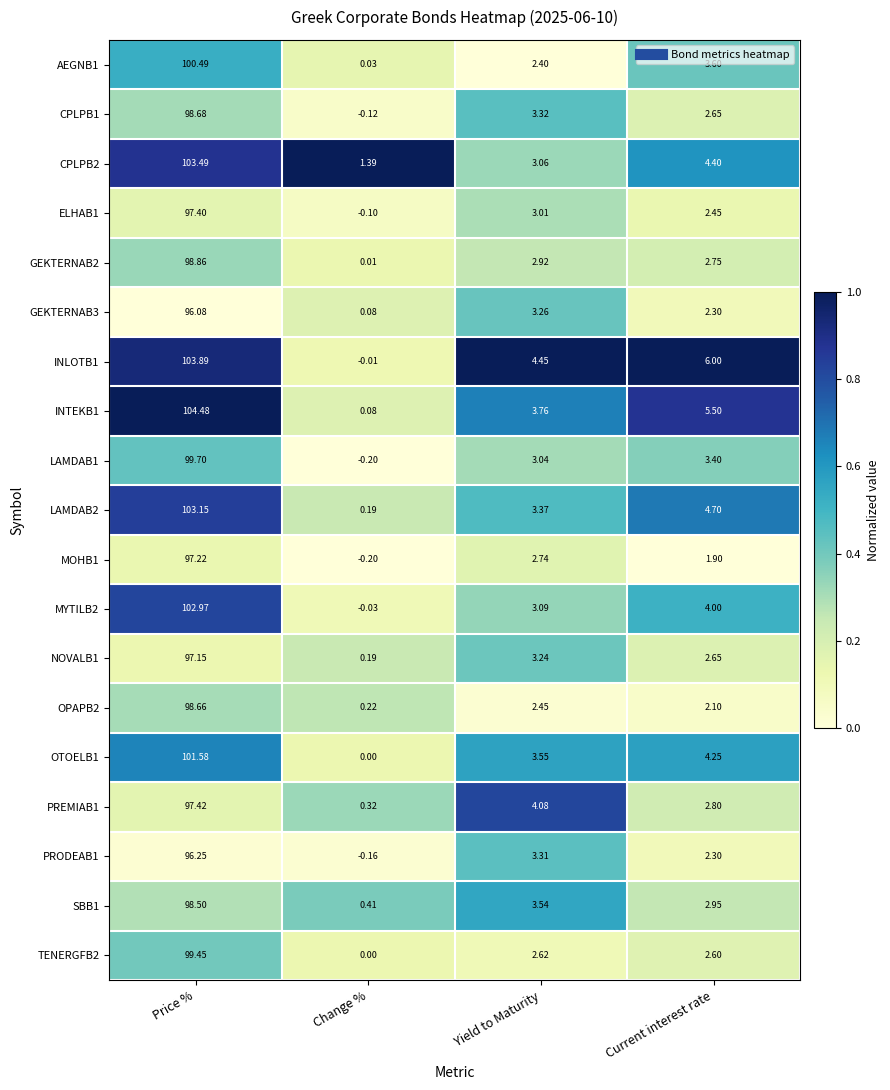

At which category is the sum across all series the highest?

Price %